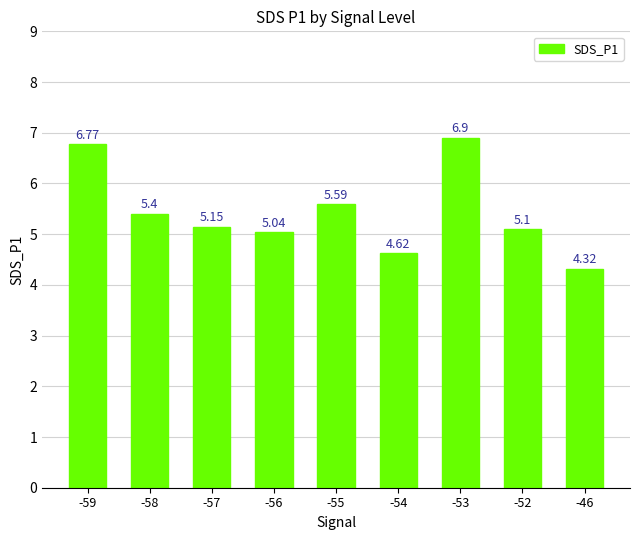

What is the sum of the values at -56 and -52?

10.1